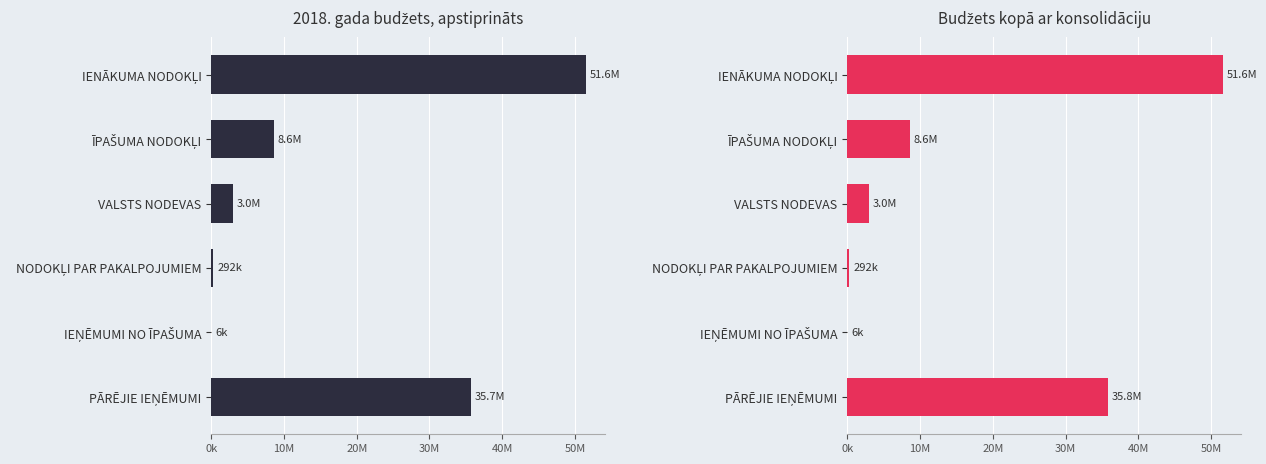

What is the difference between the 2018.gada budžets, apstiprināts values at ĪPAŠUMA NODOKĻI and PĀRĒJIE IEŅĒMUMI?

27088974